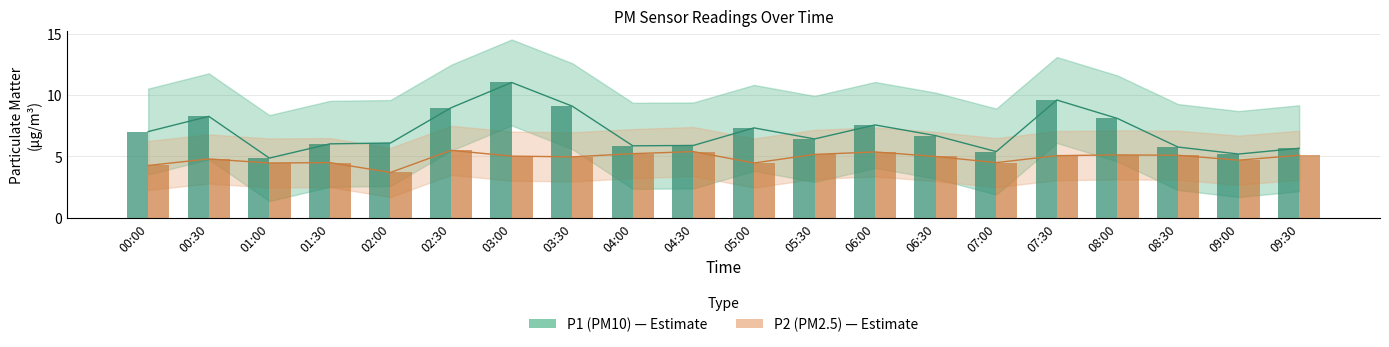

Which series changed the most between 04:30 and 09:00?

P1